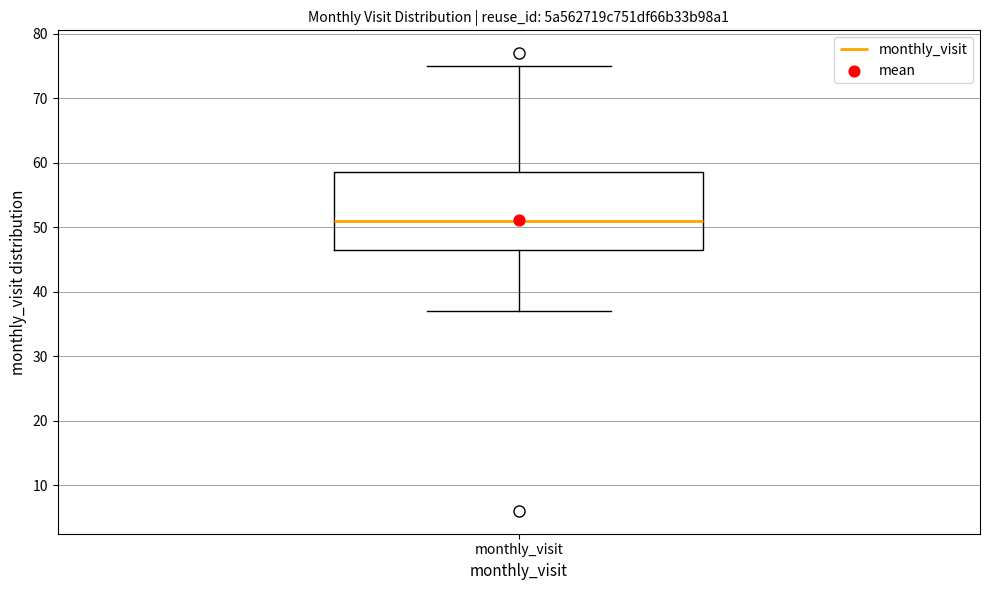

Transcribe this box plot: give where the median line is, the range the box spans, and where the two whiskers end, as read against the y-axis. The values are not printed on the chart, so give them approximately, as read against the axis.

median 51, box 47 to 59, whiskers 37 to 75